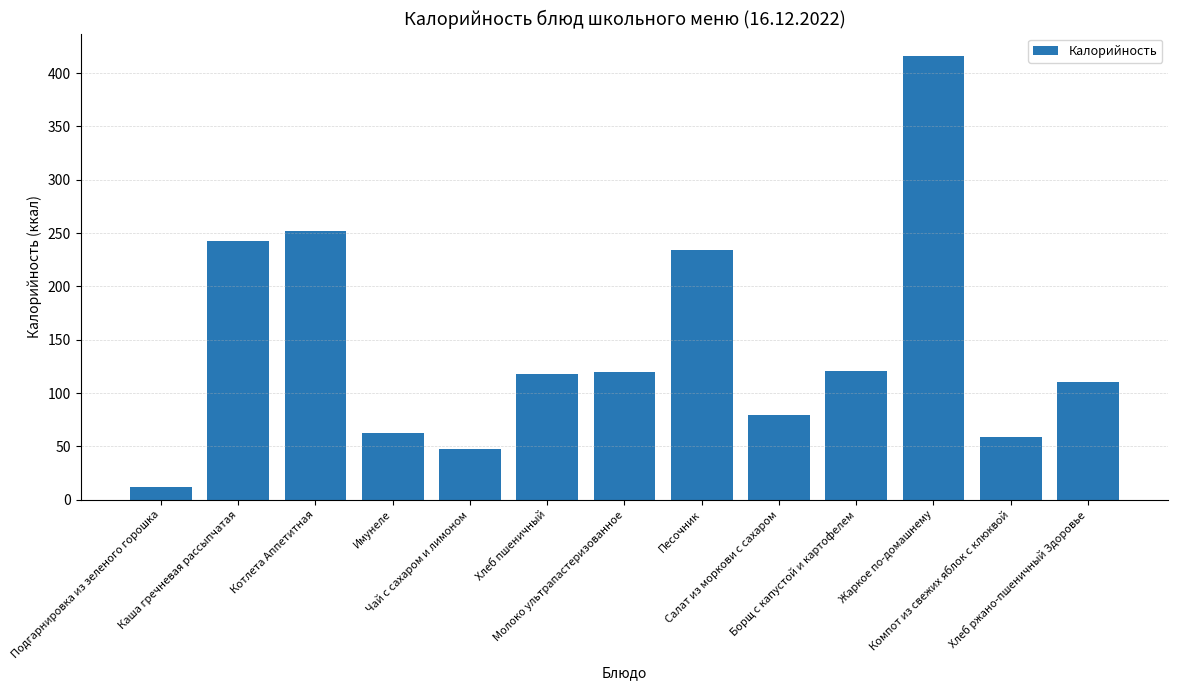

Approximately how many times larger is the value at Салат из моркови с сахаром compared to Борщ с капустой и картофелем?

0.7